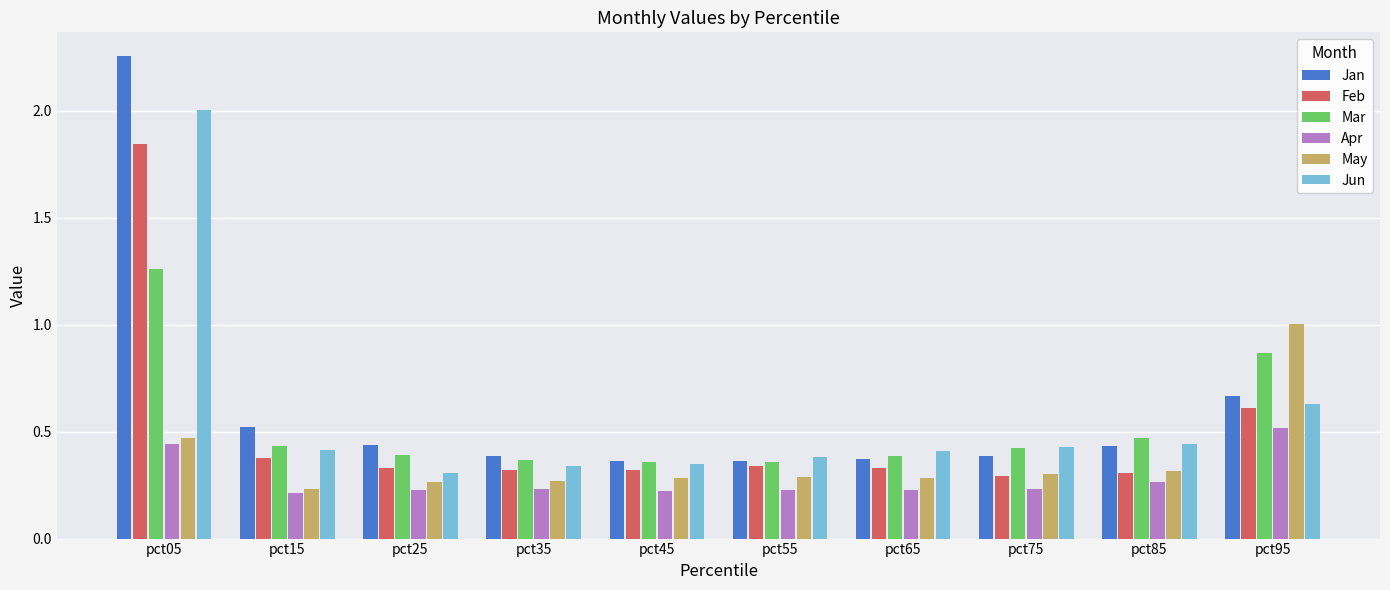

What is the difference between the maximum and minimum values in the Feb series?

1.6